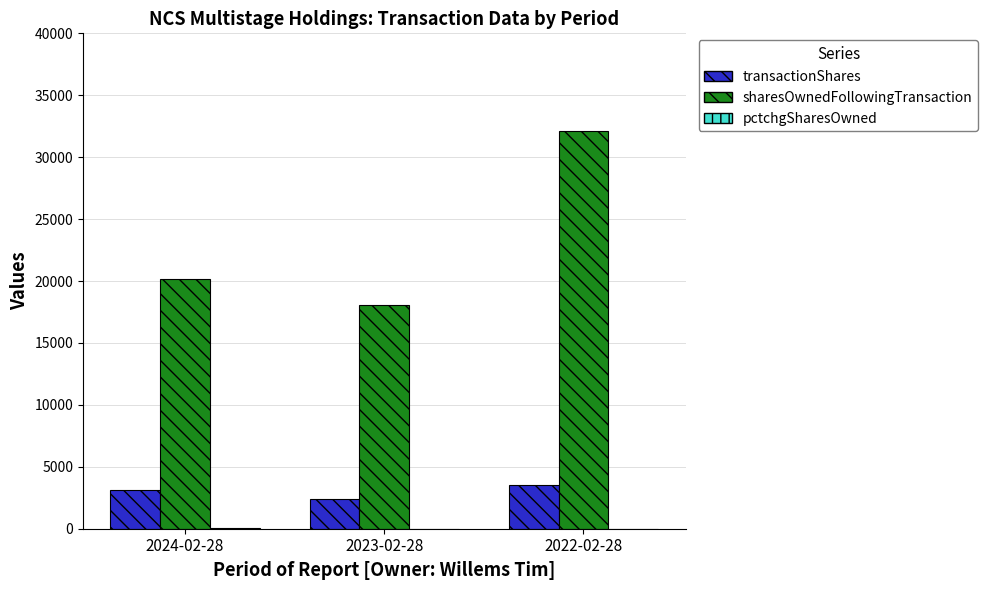

Which series changed the most between 2023-02-28 and 2022-02-28?

sharesOwnedFollowingTransaction